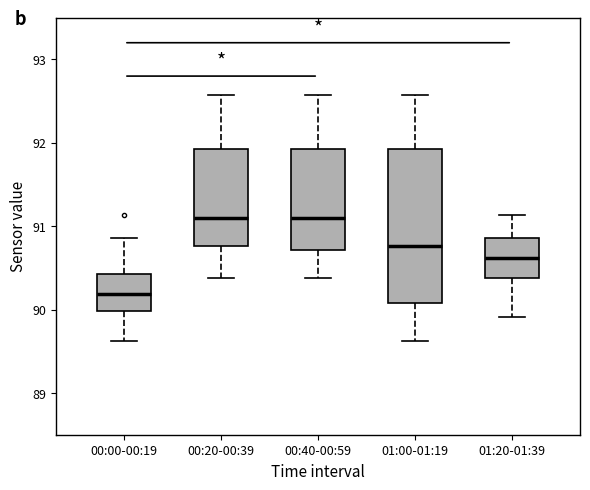

Where does the lower whisker of the box for 01:00-01:19 end on the y-axis? The values are not printed on the chart, so give them approximately, as read against the axis.

89.6